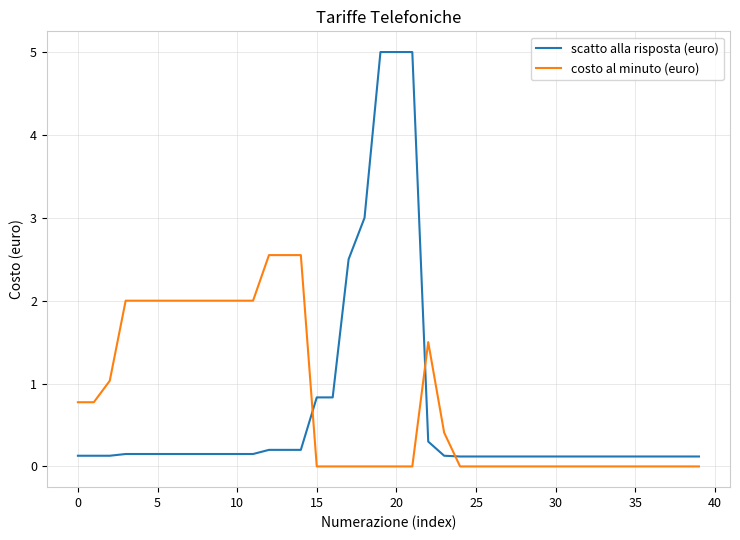

How many times do costo al minuto (euro) and scatto alla risposta (euro) cross each other?

3